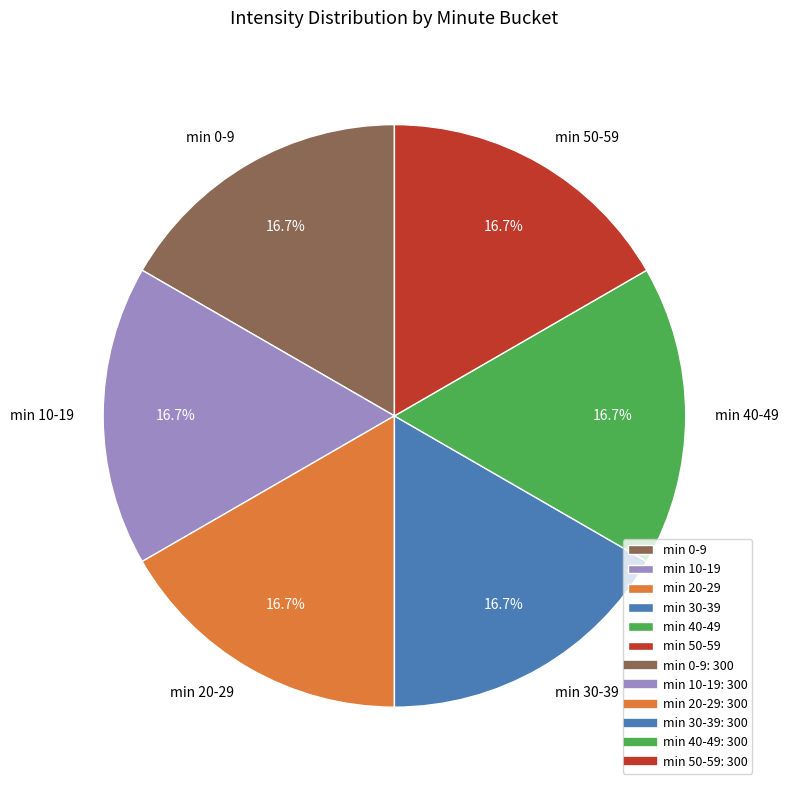

How many slices are in this pie chart?

6